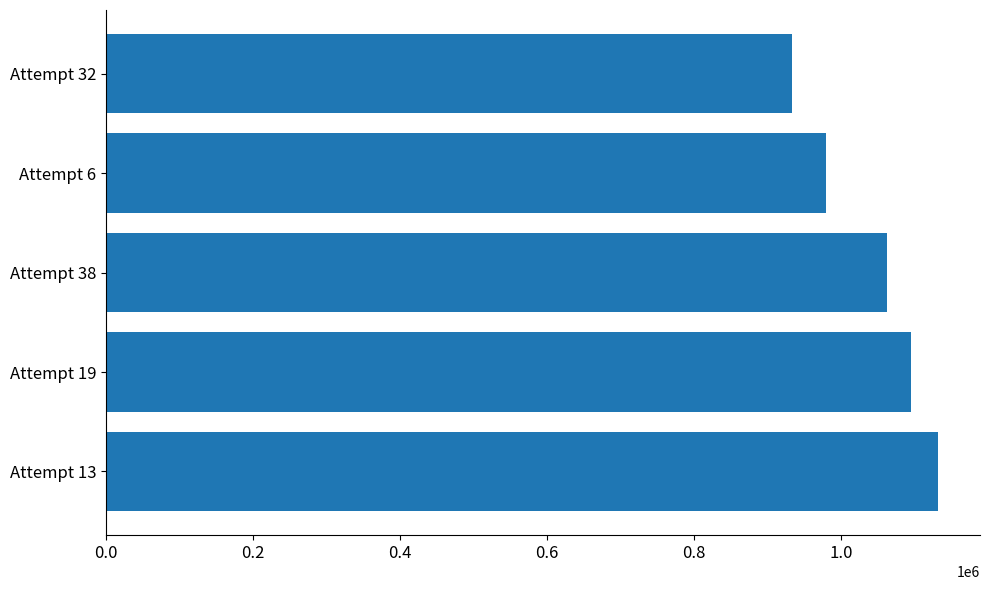

Count the values in the range 979668 to 1095222.

3